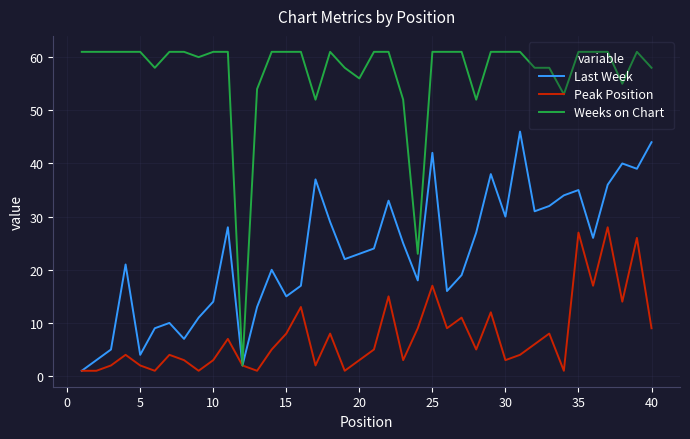

In Peak Position, how many points are higher than both neighbors (excluding endpoints)?

13